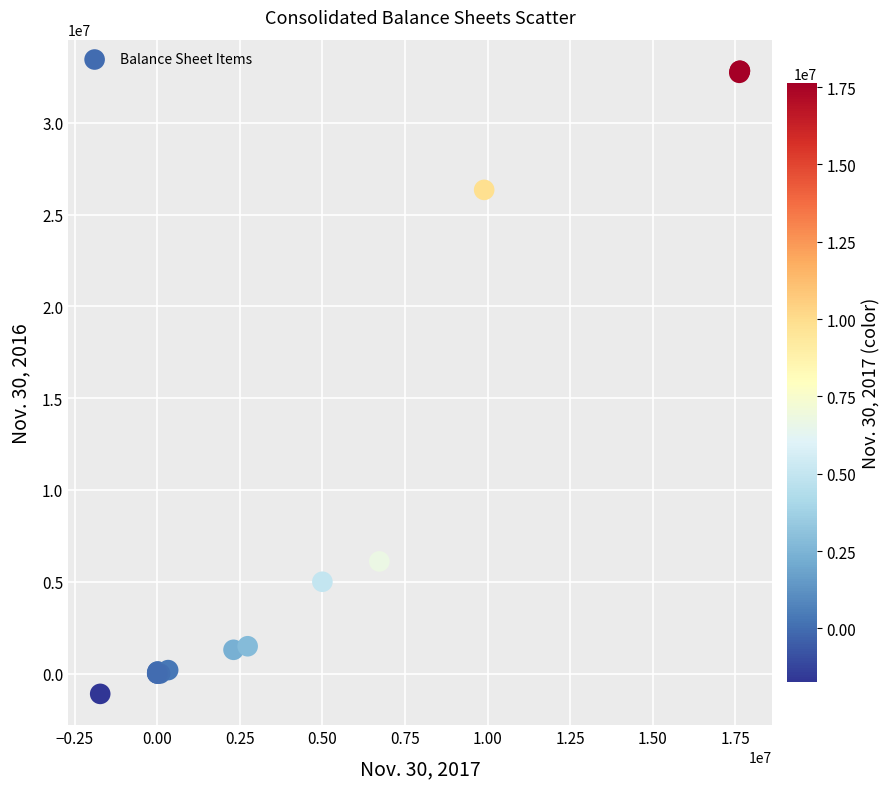

What Y value in the scatter plot is closest to 15864123?

6108532